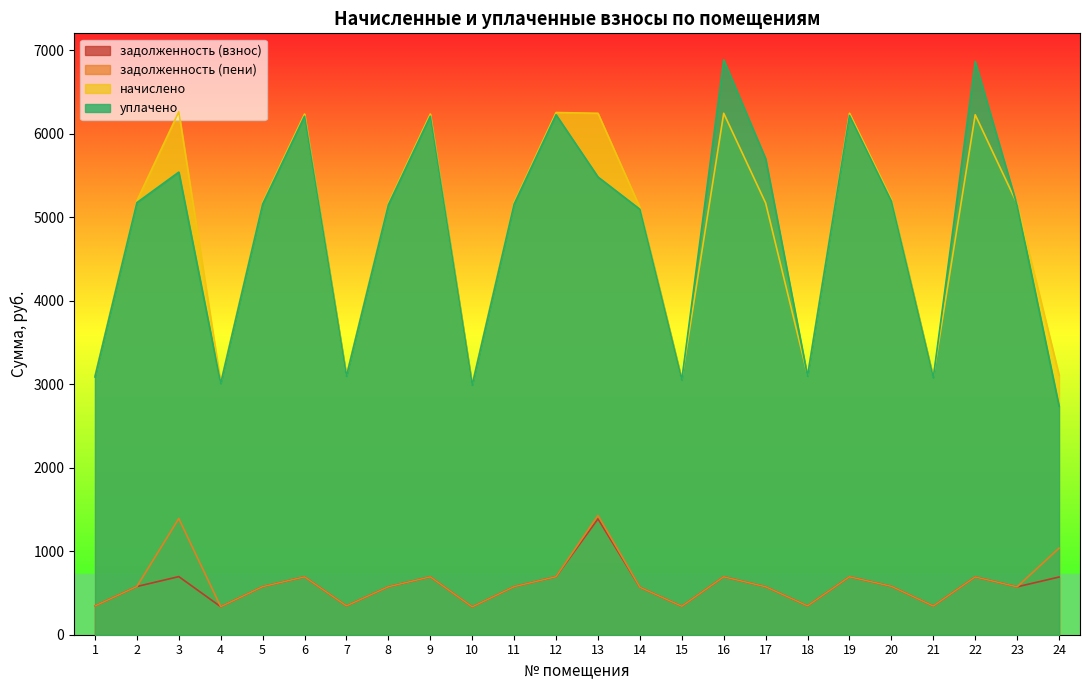

Between 18 and 24, which series saw the biggest shift?

задолженность (пени)